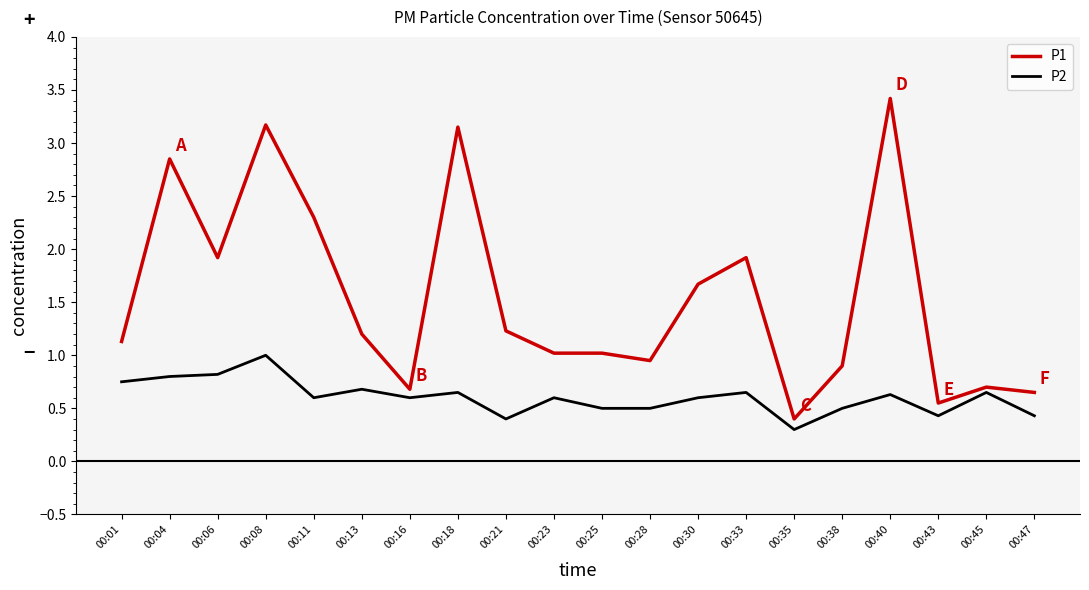

What is the difference between the maximum and minimum values in the P1 series?

3.0